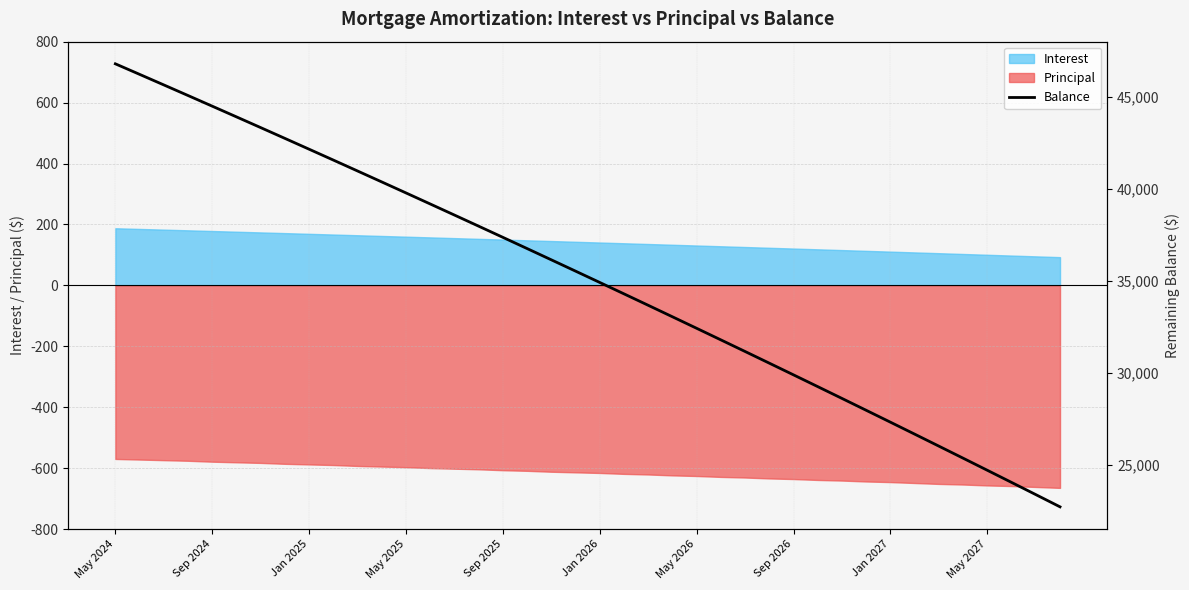

What is the minimum value shown in the chart?

22714